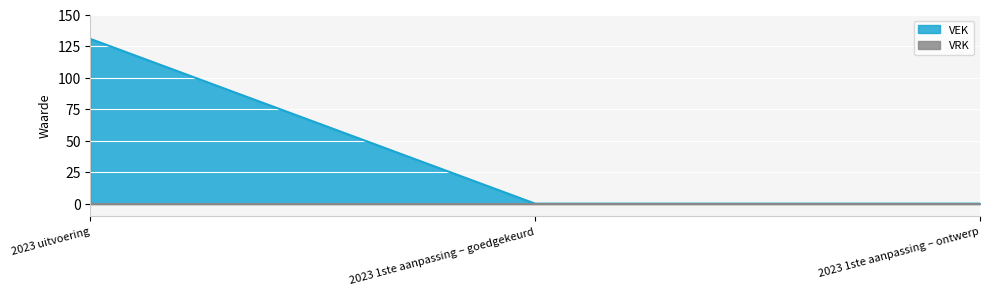

The value at 2023 1ste aanpassing – ontwerp is 48. True or false?

False